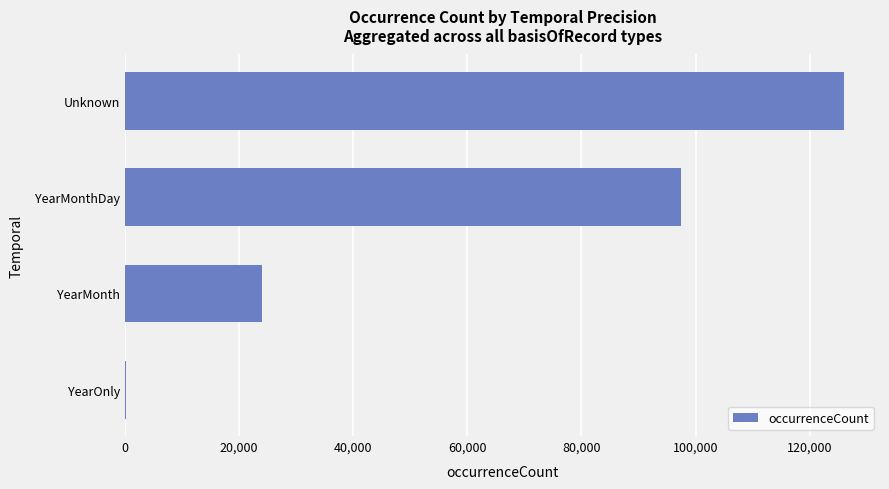

Is it true that the value at Unknown is 28602?

False